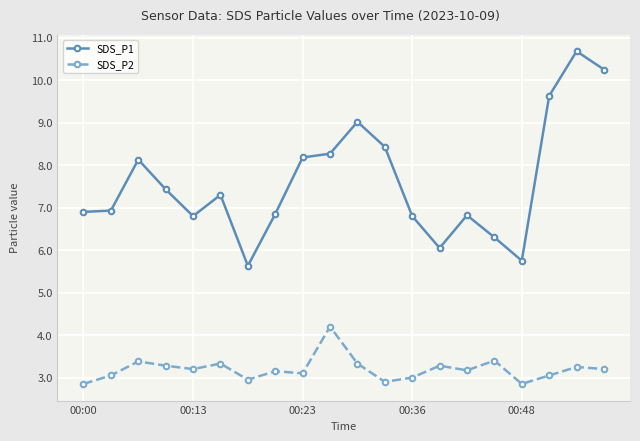

What is the value of the SDS_P1 point at the 10th from the left?

8.3